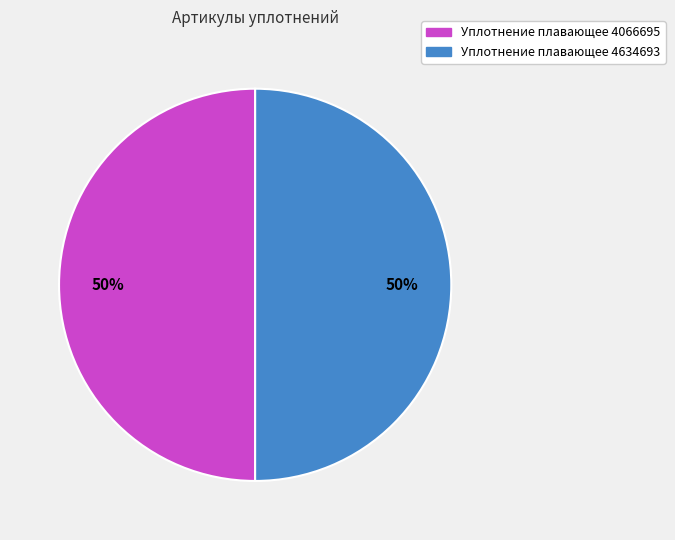

What percentage is the Уплотнение плавающее 4066695 slice, to the nearest percent?

50%